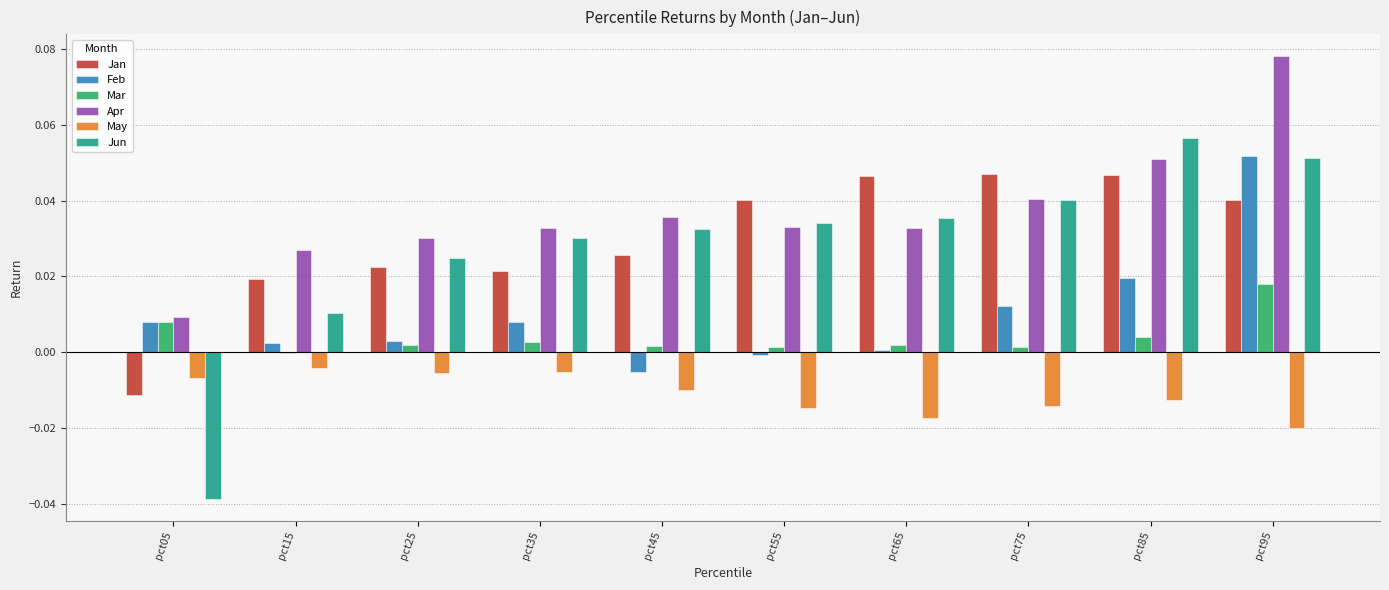

True or false: Mar has a value of 0.0 at pct35.

True